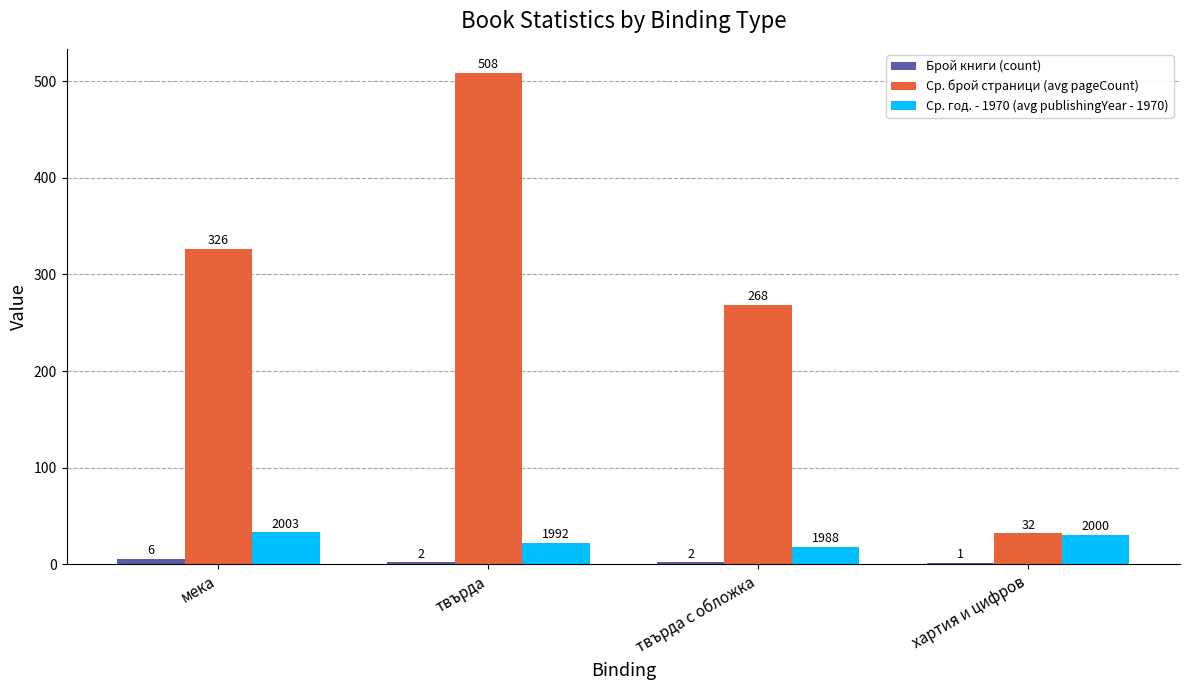

Read the Ср. год. - 1970 (avg publishingYear - 1970) value at твърда с обложка, to the nearest 10.

20